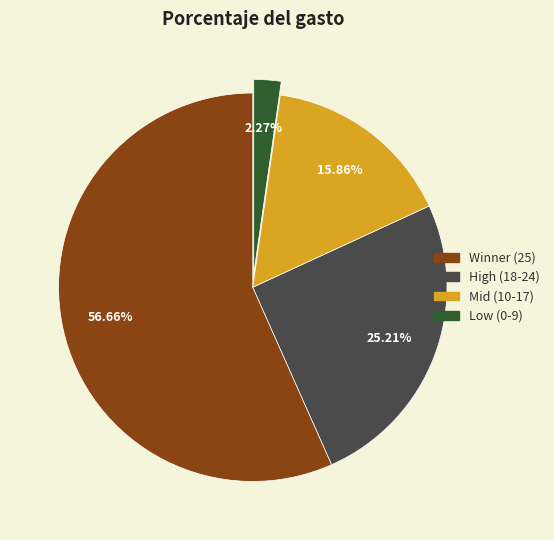

Does any single category account for the majority?

Yes